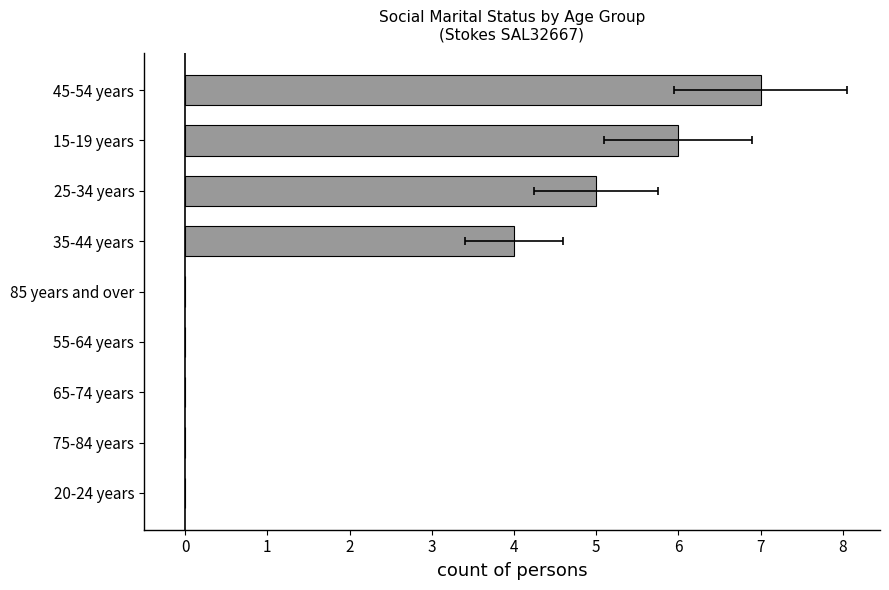

How many positive values are there?

4